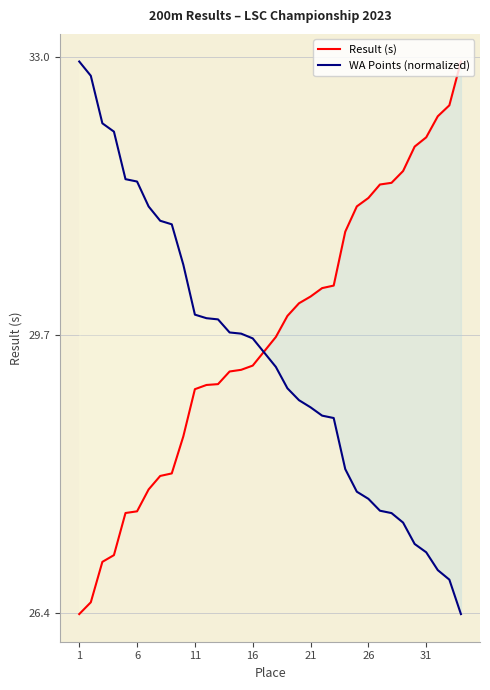

Reading left to right, transcribe all the data shown in this chart.

Result (s): 26.4	26.5	27.0	27.1	27.6	27.6	27.9	28.0	28.1	28.5	29.1	29.1	29.1	29.3	29.3	29.3	29.5	29.7	29.9	30.1	30.2	30.3	30.3	30.9	31.2	31.3	31.5	31.5	31.6	31.9	32.0	32.3	32.4	33.0
WA Points (normalized): 33.0	32.8	32.2	32.1	31.6	31.5	31.2	31.1	31.0	30.5	29.9	29.9	29.9	29.7	29.7	29.7	29.5	29.3	29.1	28.9	28.8	28.7	28.7	28.1	27.8	27.8	27.6	27.6	27.5	27.2	27.1	26.9	26.8	26.4